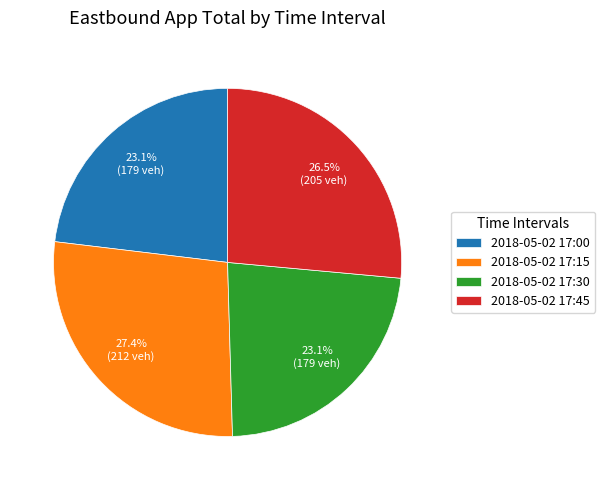

Which category has the biggest portion of the pie?

2018-05-02 17:15